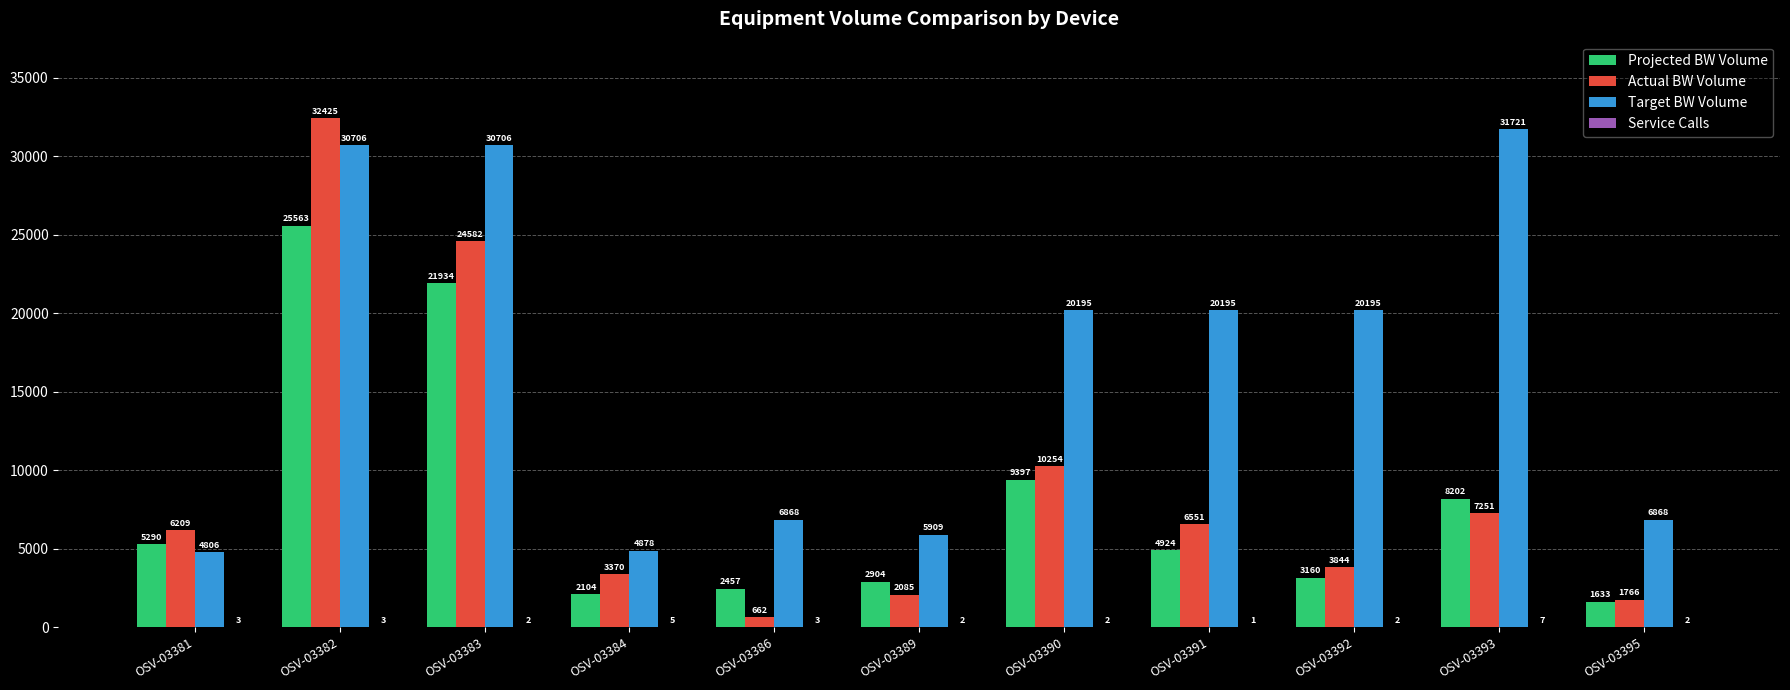

At which category is the sum across all series the highest?

OSV-03382